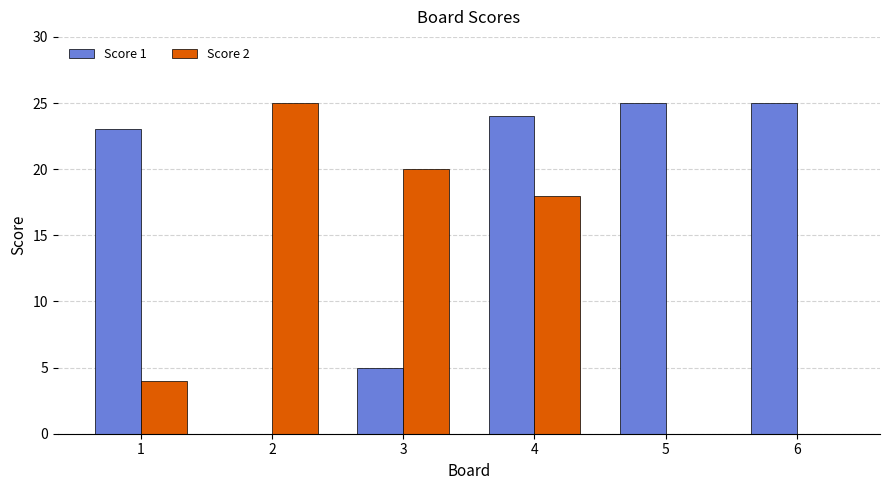

What is the maximum value shown in the chart?

25